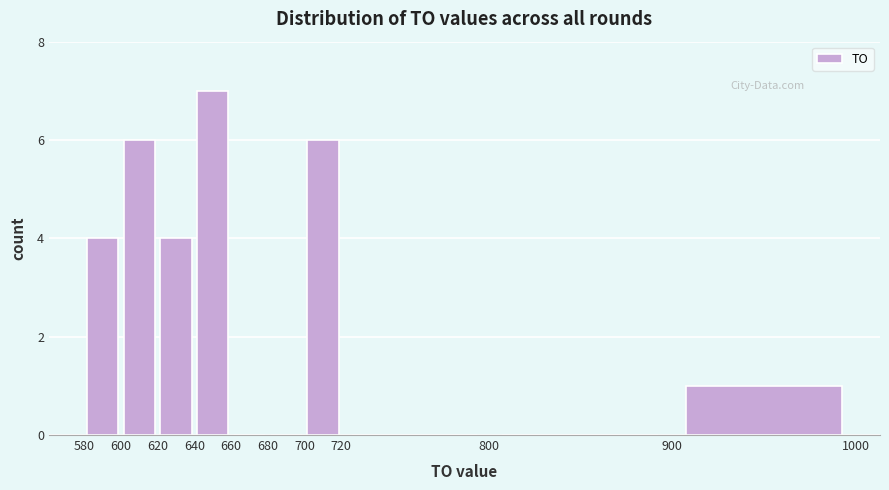

Reading left to right, list every bar in this chart as the range it spans on the x-axis followed by its height. The values are not printed on the chart, so give them approximately, as read against the axis.

580 to 600: 4
600 to 620: 6
620 to 640: 4
640 to 660: 7
660 to 680: 0
680 to 700: 0
700 to 720: 6
720 to 800: 0
800 to 900: 0
900 to 1000: 1